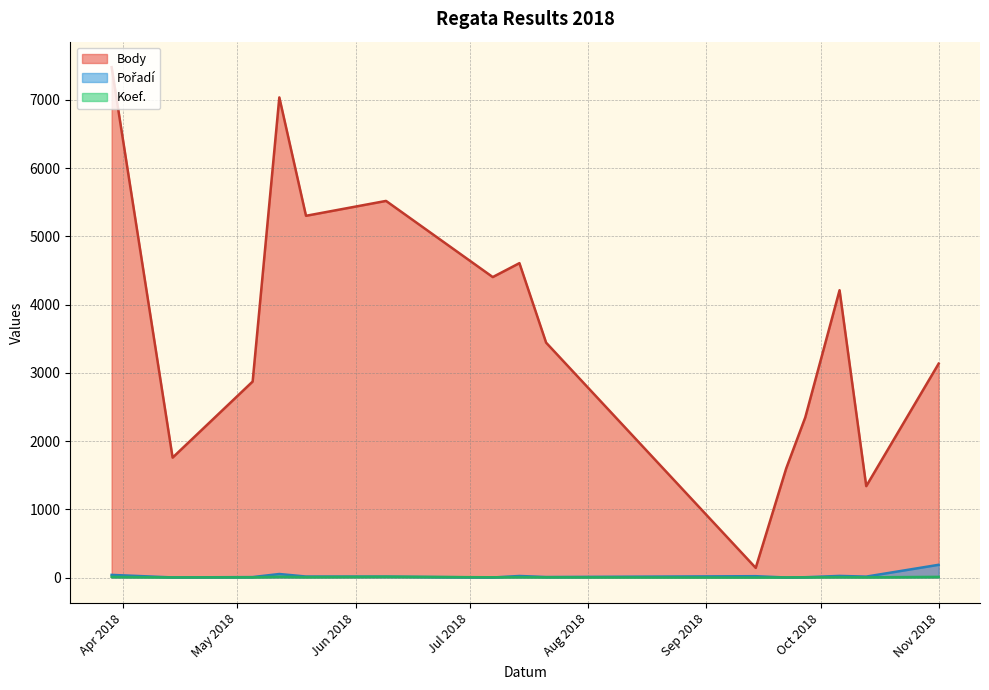

What is the greatest value displayed?

7480